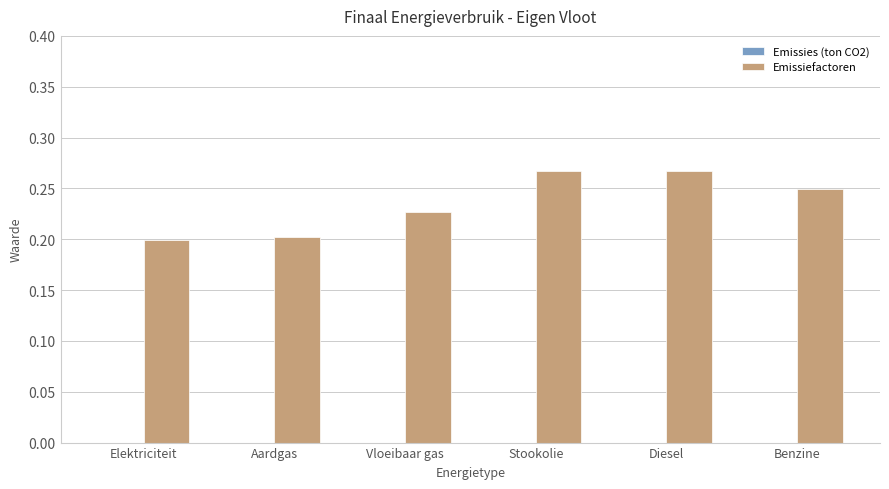

Are the bars grouped side by side (vs. stacked)?

No